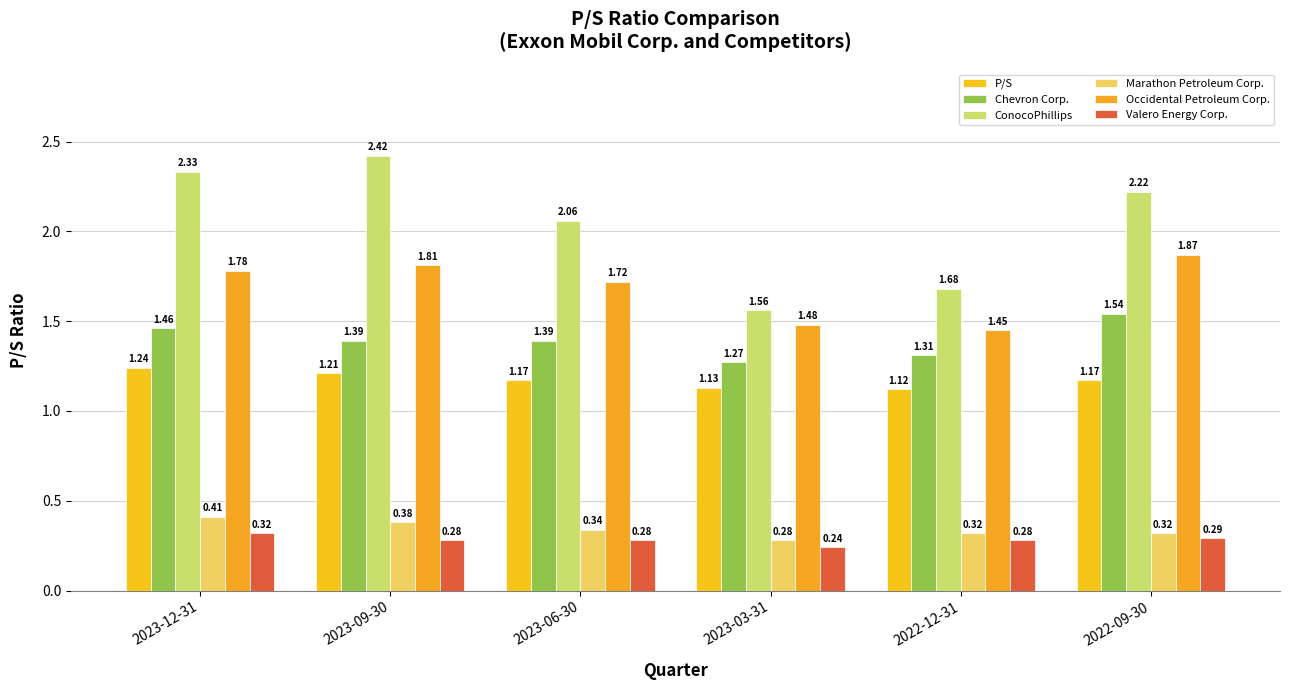

What is the sum of all Chevron Corp. values?

8.4